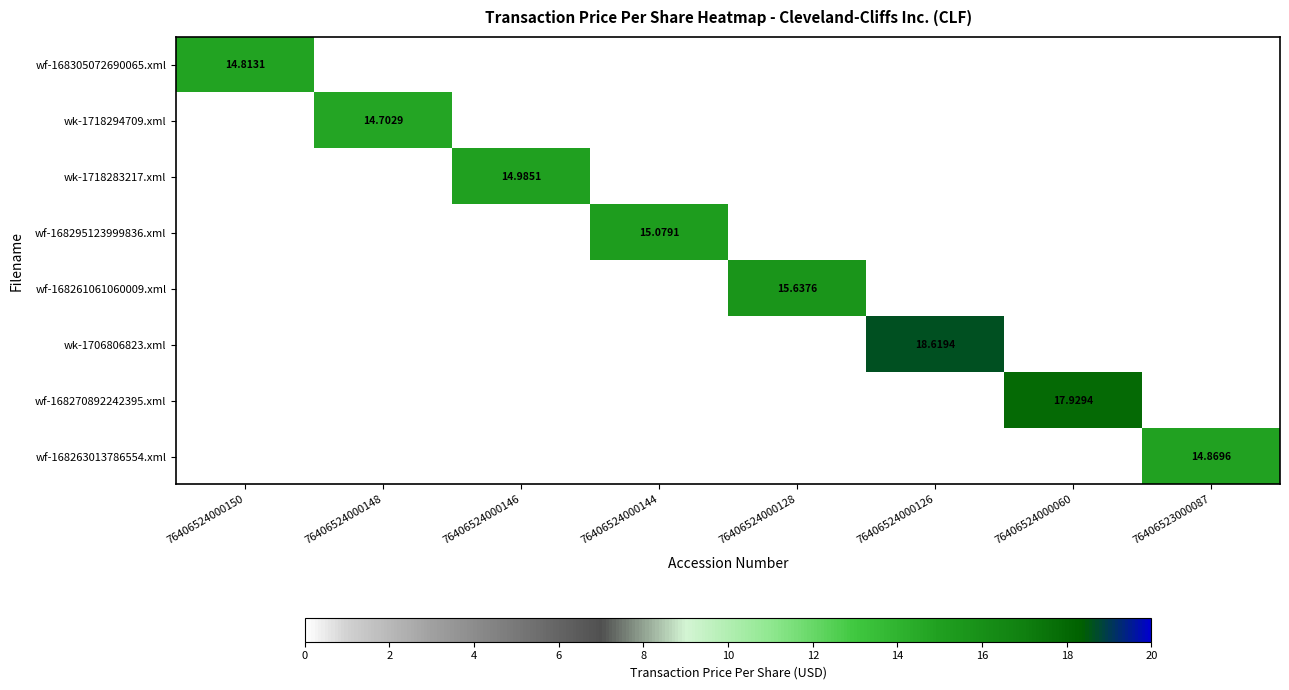

What is the sum of all wf-168305072690065.xml values?

14.8